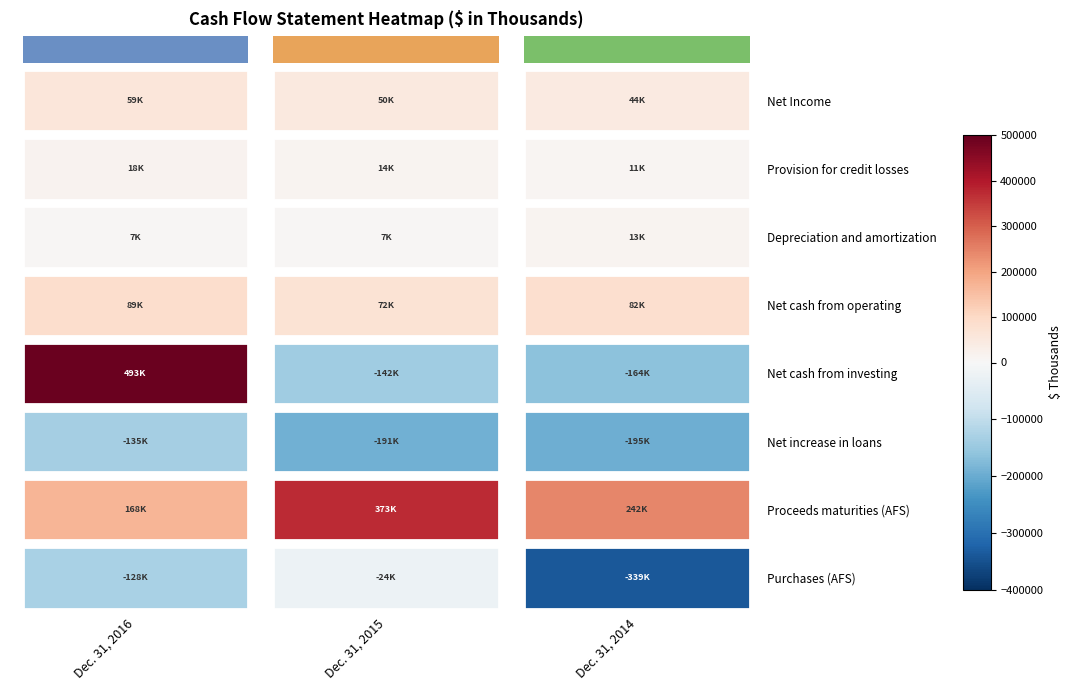

How many series are shown in this chart?

8